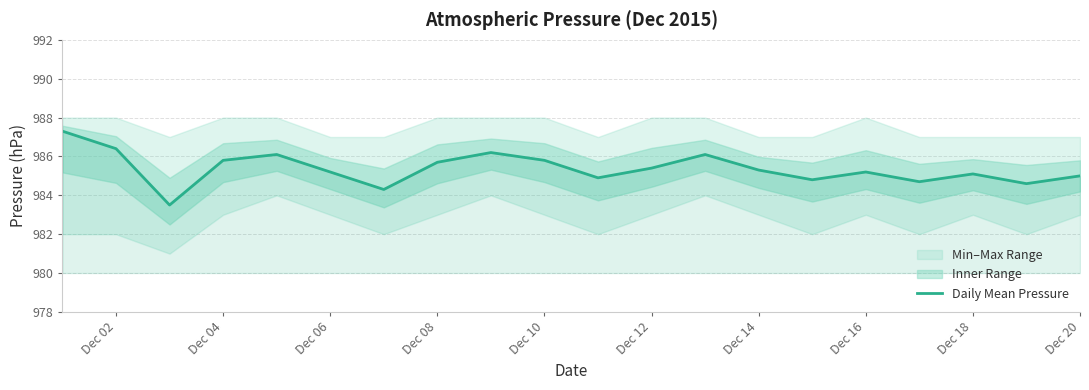

Is it true that Daily Mean Pressure equals 1592.2 at Dec 14?

False